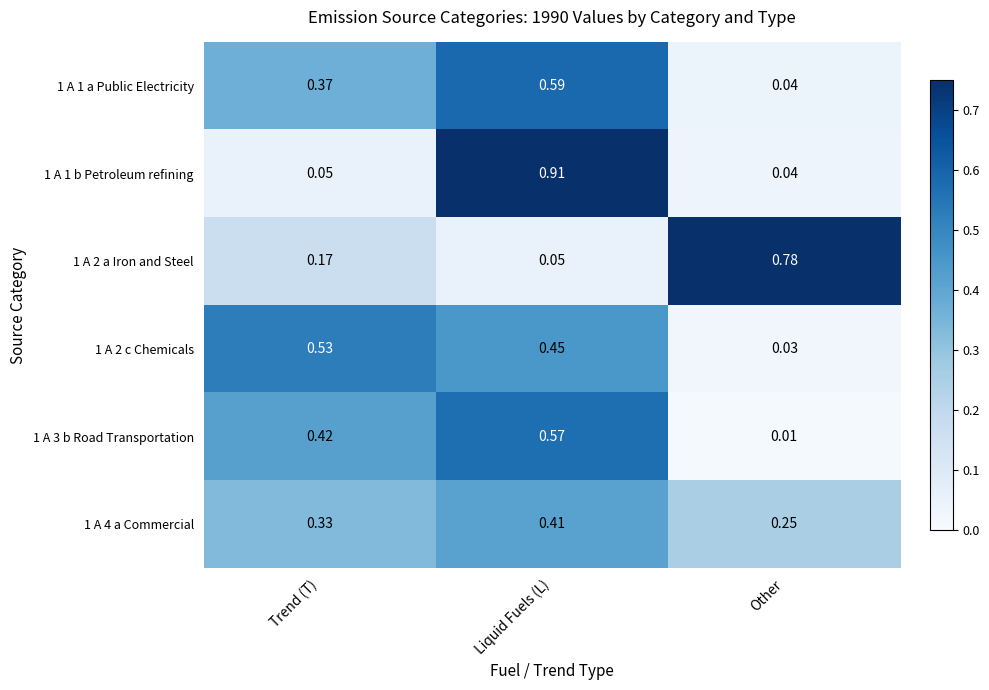

Which category has the lowest value in the 1 A 3 b Road Transportation series?

Other